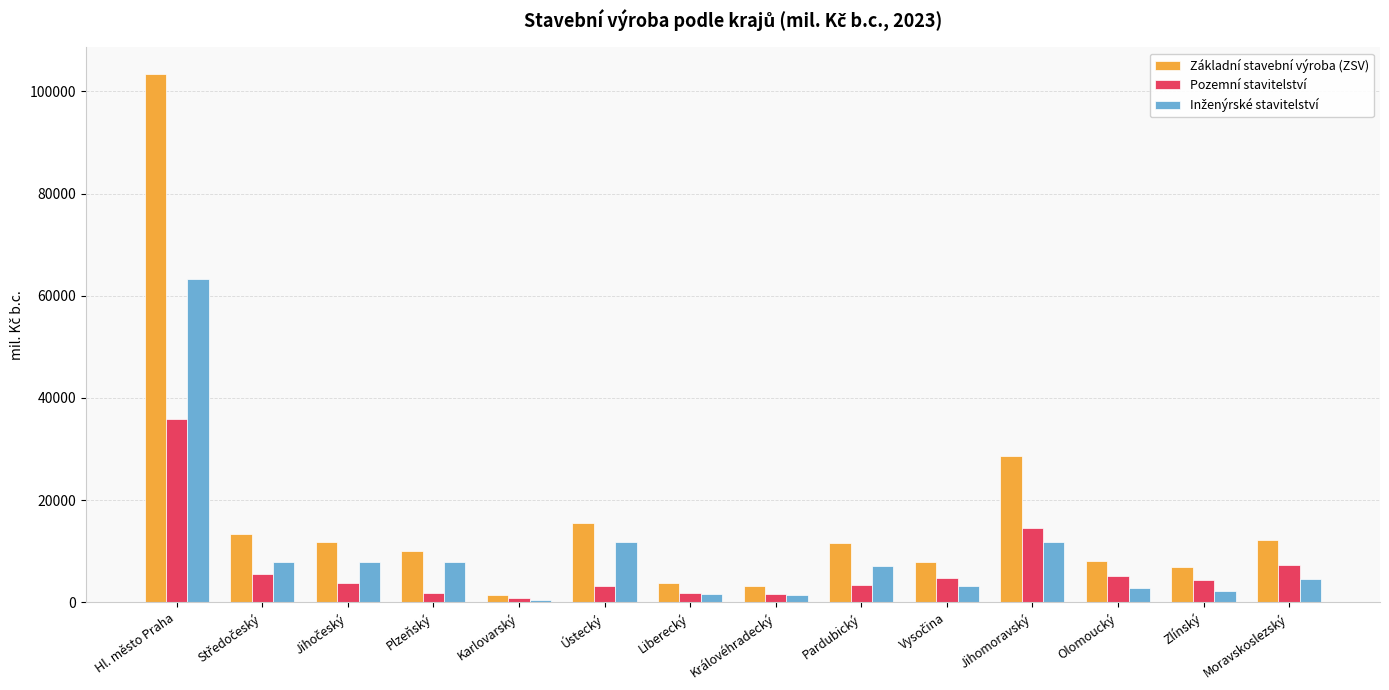

How many values in the Pozemní stavitelství series are below 4478?

7